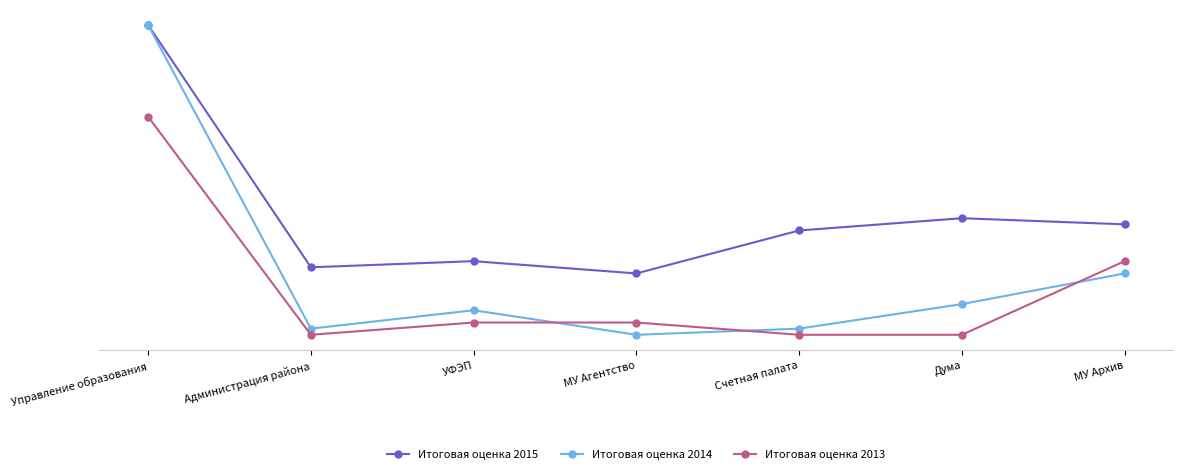

The value of Итоговая оценка 2015 at УФЭП is 74.2. True or false?

False